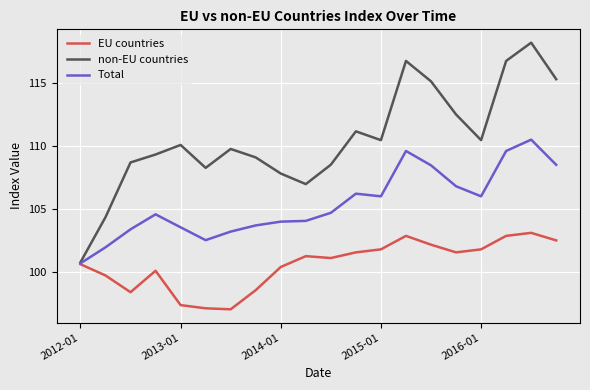

Which series has the largest total across all categories?

non-EU countries